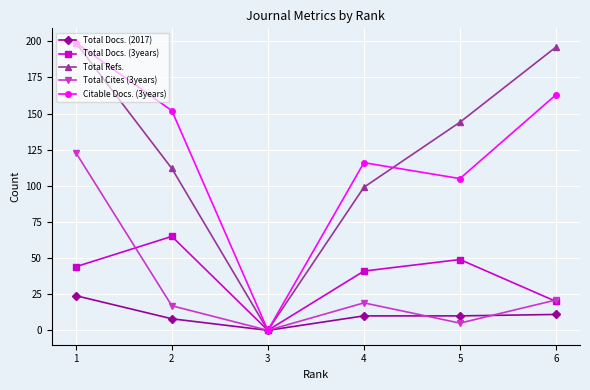

The value of Total Refs. at 4 is 99. True or false?

True